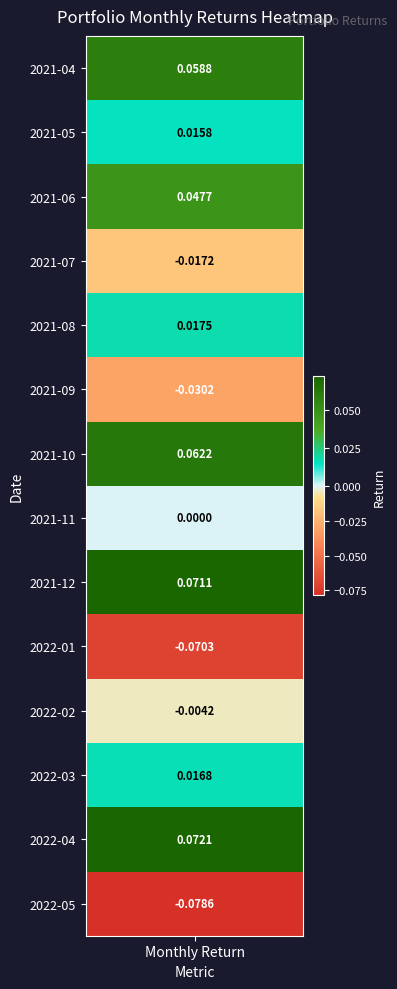

Reading left to right, transcribe all the data shown in this chart.

2021-04=0.1	2021-05=0.0	2021-06=0.0	2021-07=-0.0	2021-08=0.0	2021-09=-0.0	2021-10=0.1	2021-11=0.0	2021-12=0.1	2022-01=-0.1	2022-02=-0.0	2022-03=0.0	2022-04=0.1	2022-05=-0.1